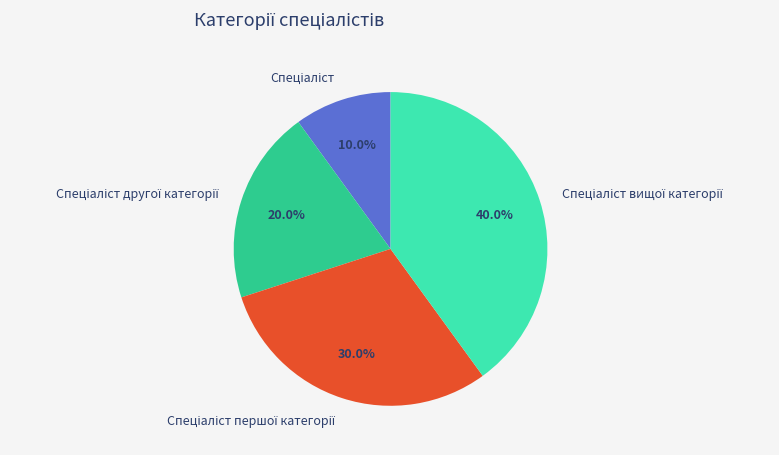

Does any single category account for the majority?

No